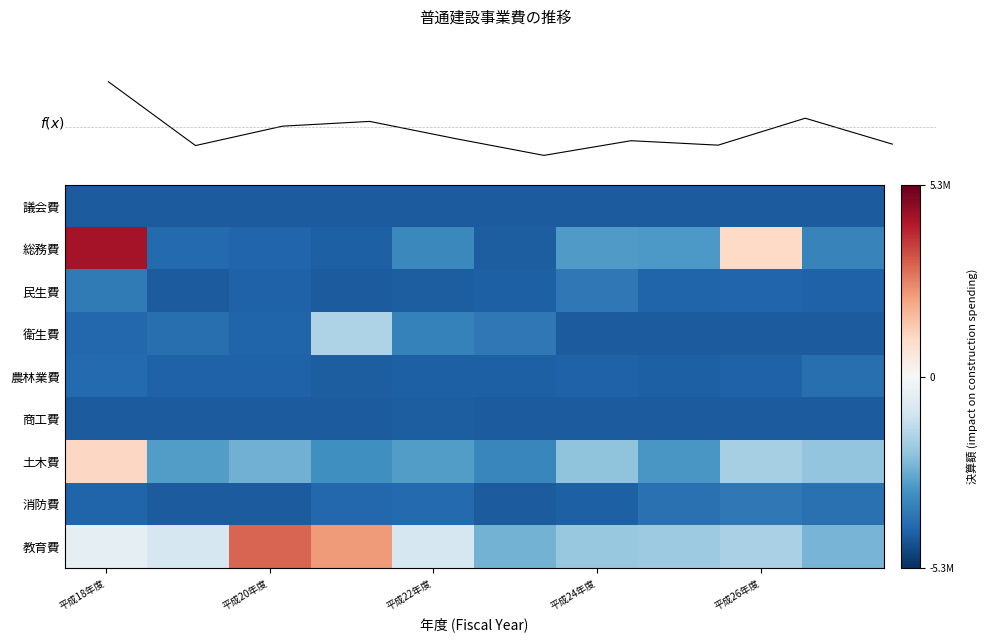

Which label corresponds to the smallest value in the chart?

平成18年度